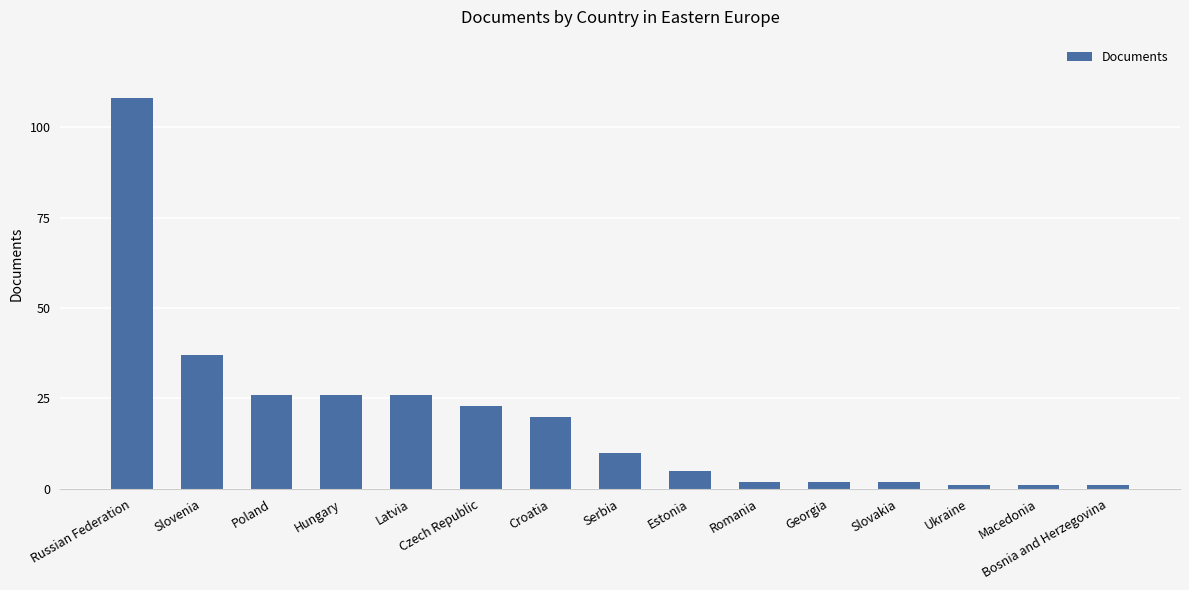

How many bars are there in total?

15